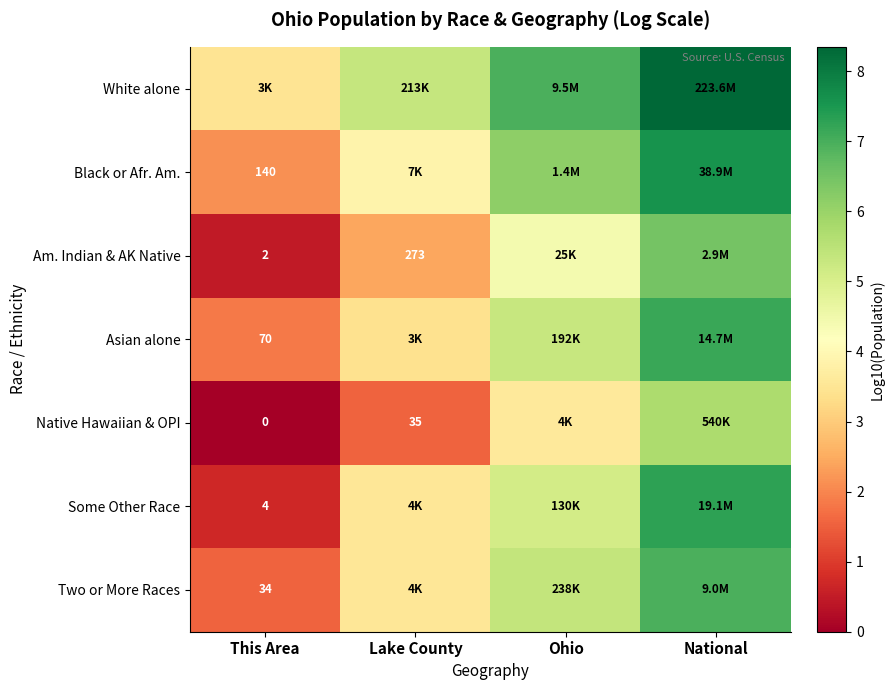

How many values in the Black or Afr. Am. series exceed 6?

2